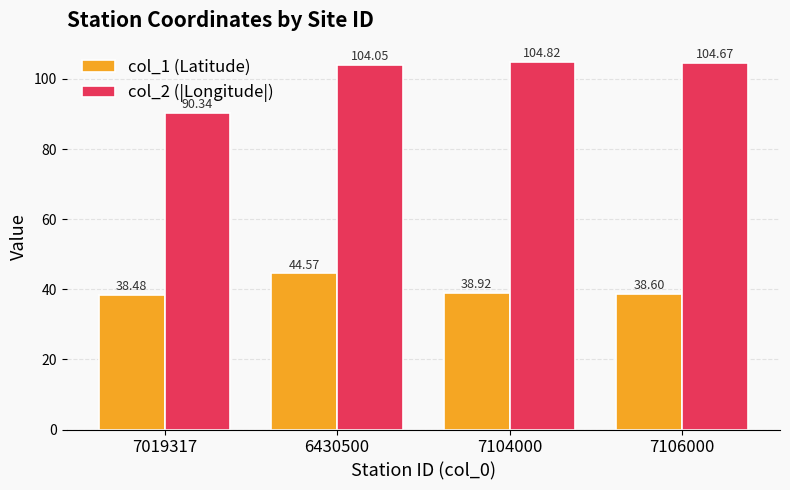

What is the difference between the maximum and minimum values in the col_2 (|Longitude|) series?

14.5